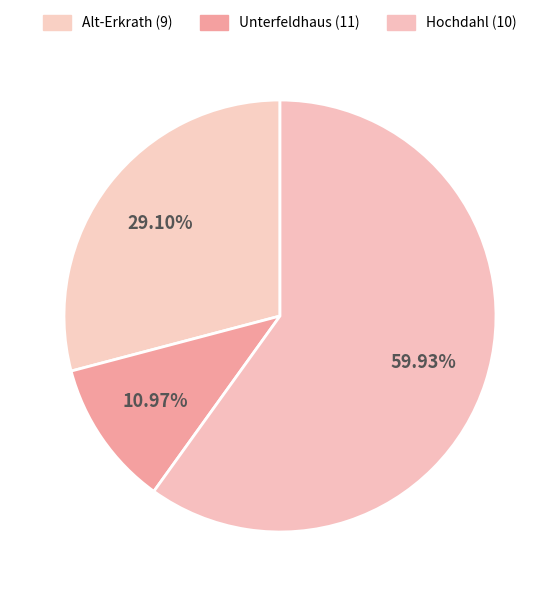

How many slices are in this pie chart?

3